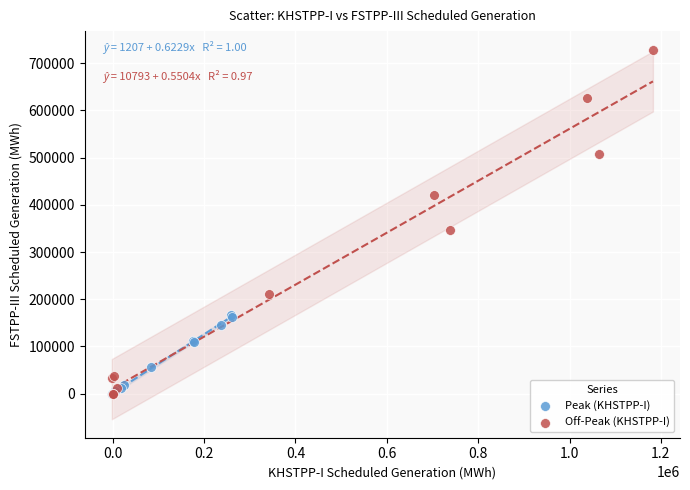

Which series has the largest Y range (max minus min)?

Off-Peak (KHSTPP-I)